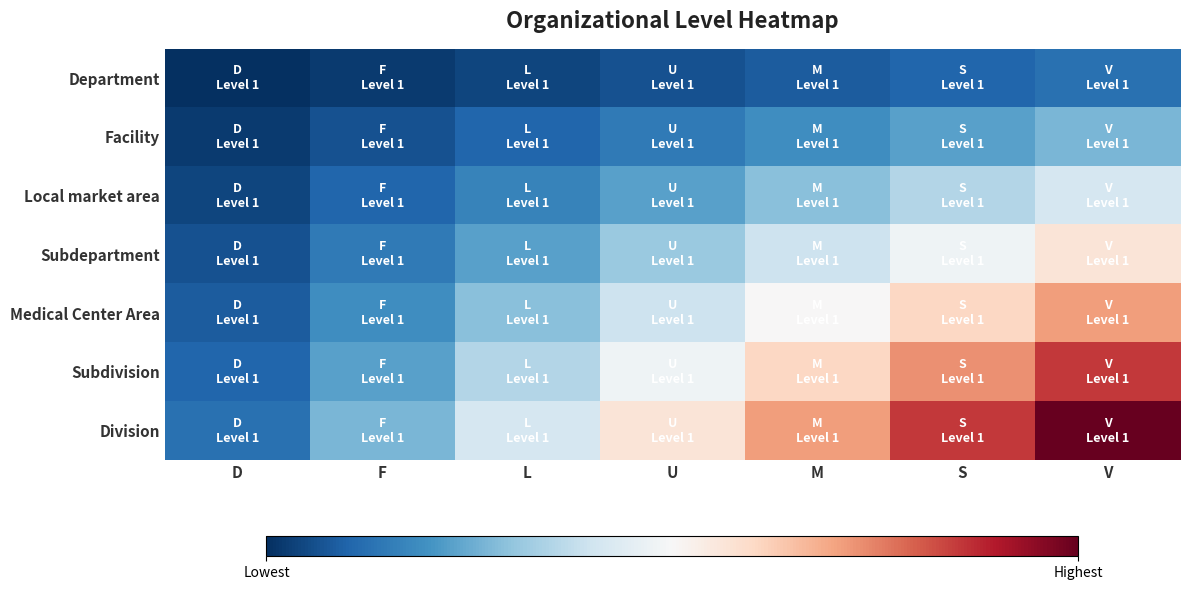

Rank the series by their average value, from highest to lowest.

Division, Subdivision, Medical Center Area, Subdepartment, Local market area, Facility, Department